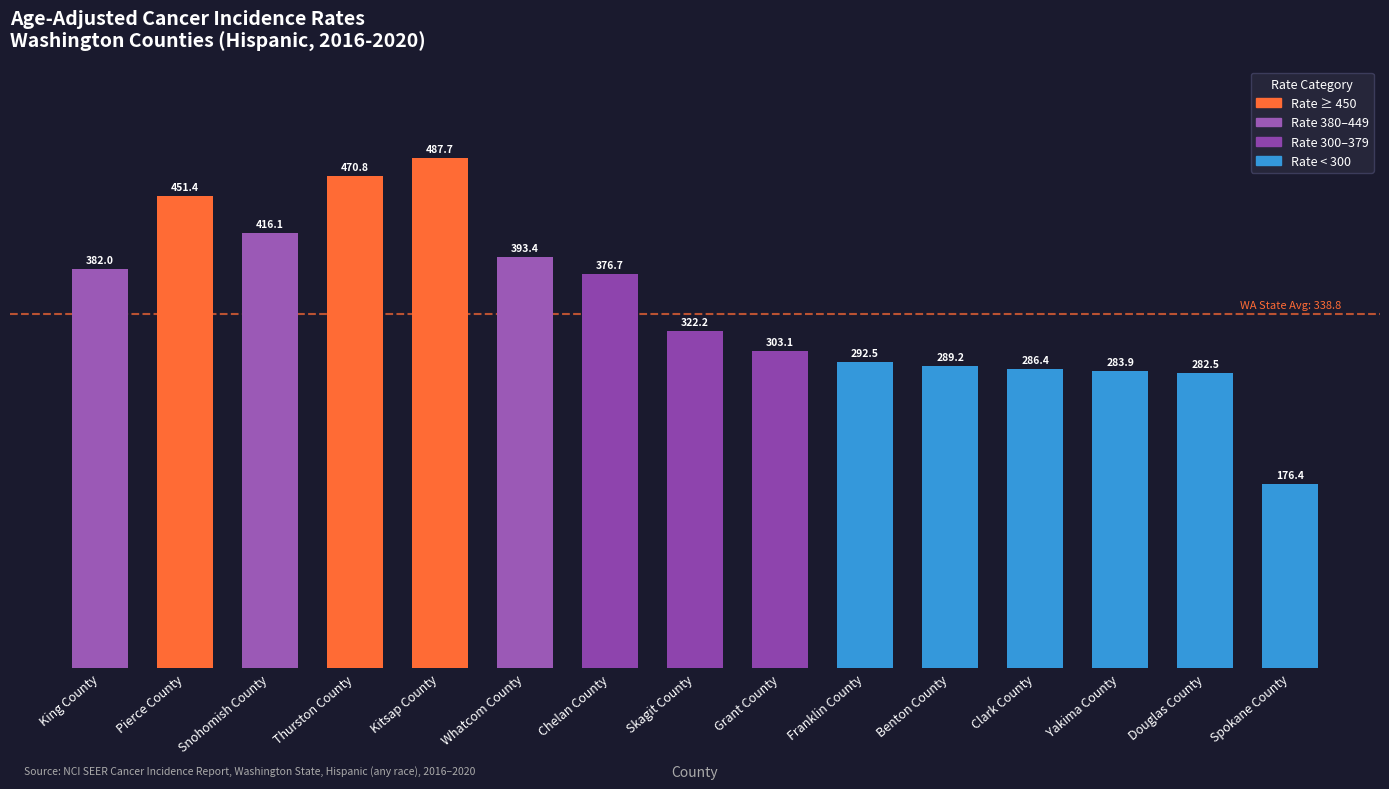

Where does the data first go above 322?

King County